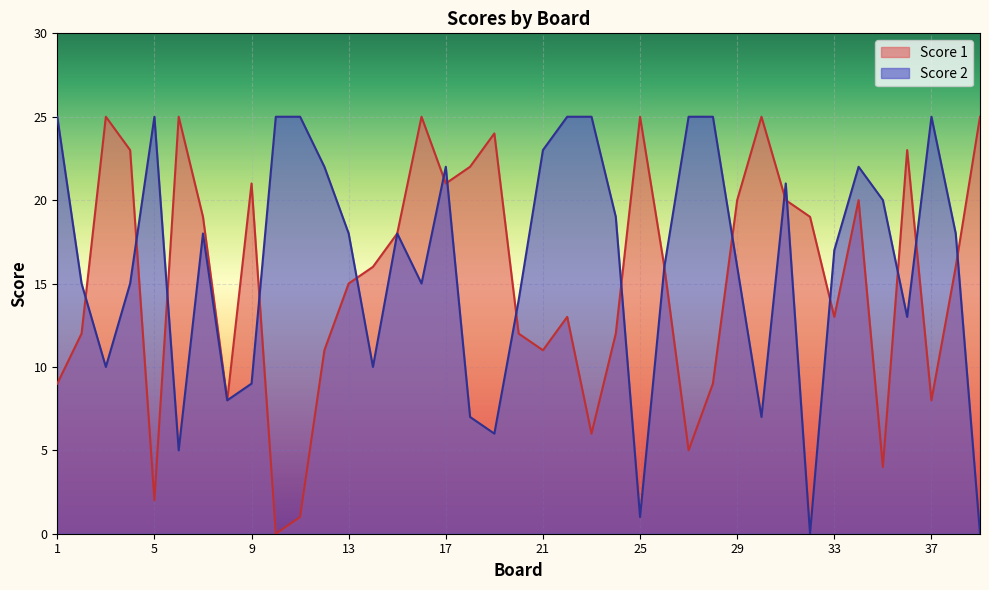

True or false: Score 1 has a value of 13 at 33.

True